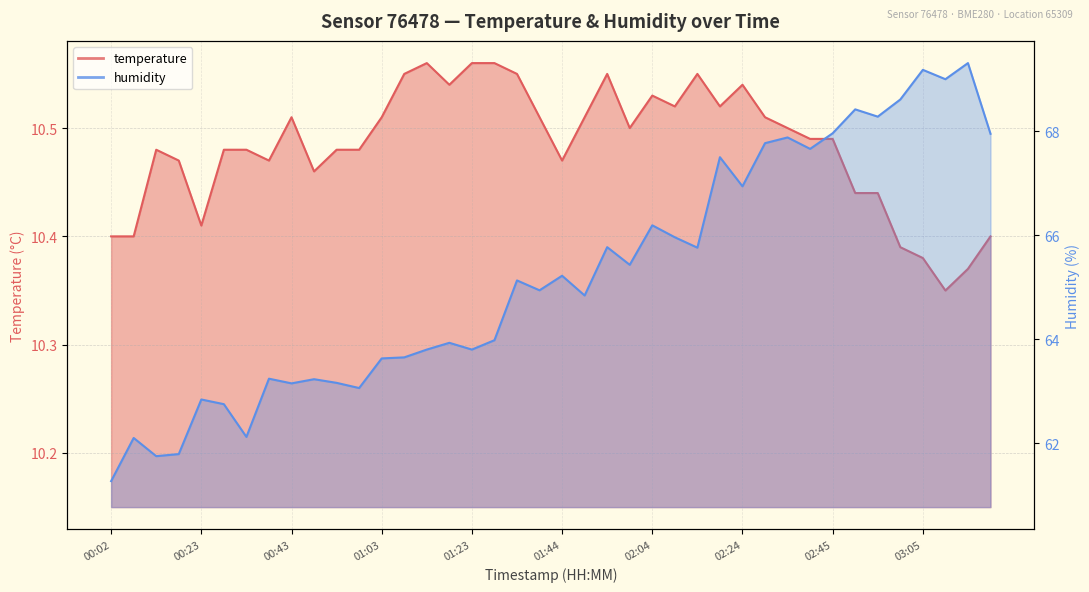

What are all the series names shown in the legend?

temperature, humidity